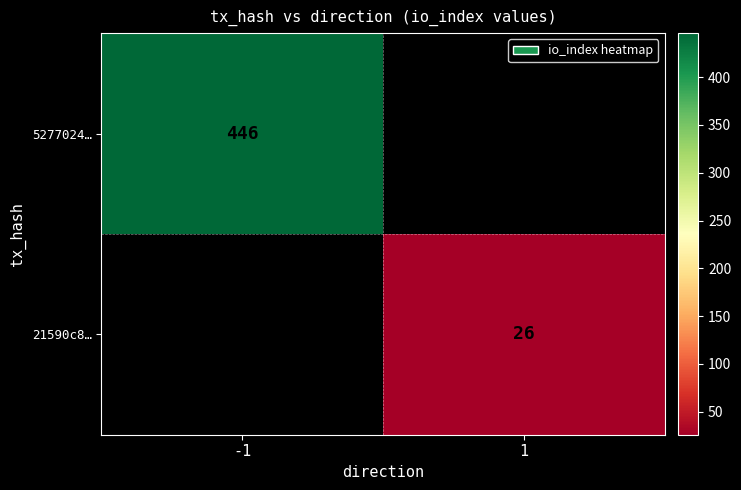

The 21590c8… series shows 26 at 1. True or false?

True